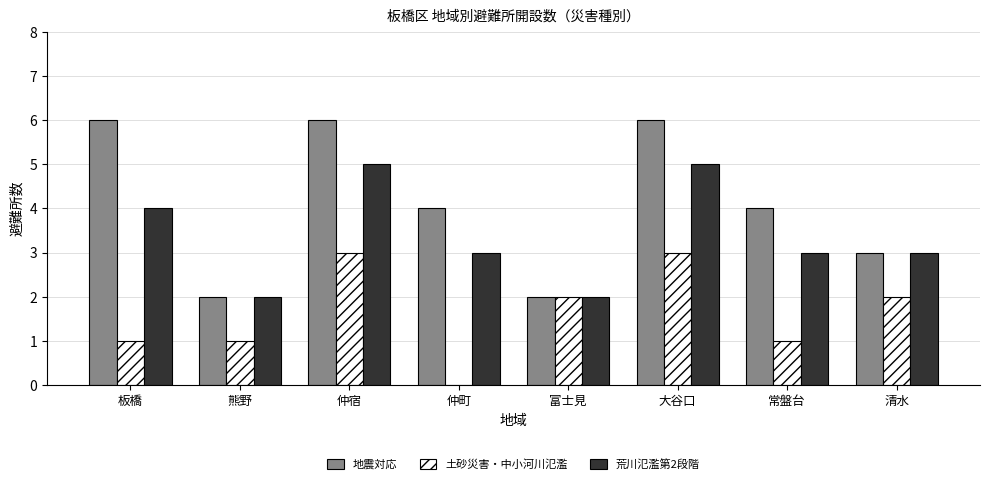

What is the difference between the 地震対応 values at 熊野 and 仲町?

2